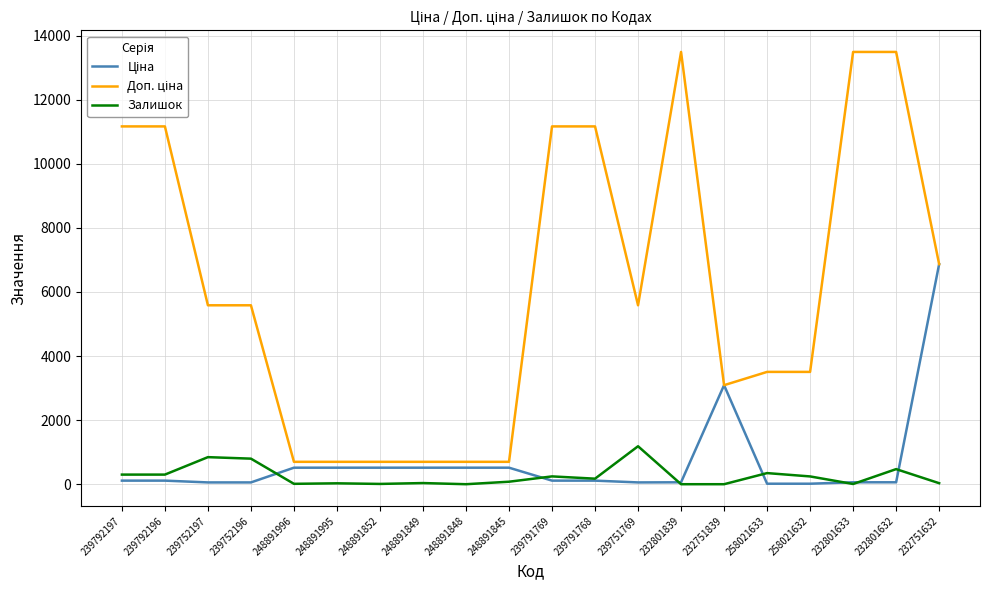

The value of Залишок at 248891848 is 603.5. True or false?

False